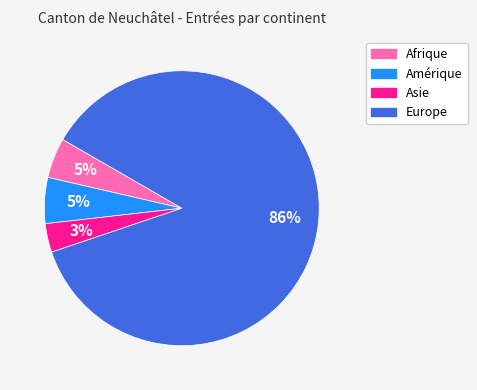

The Asie slice represents 3% of the pie. True or false?

True